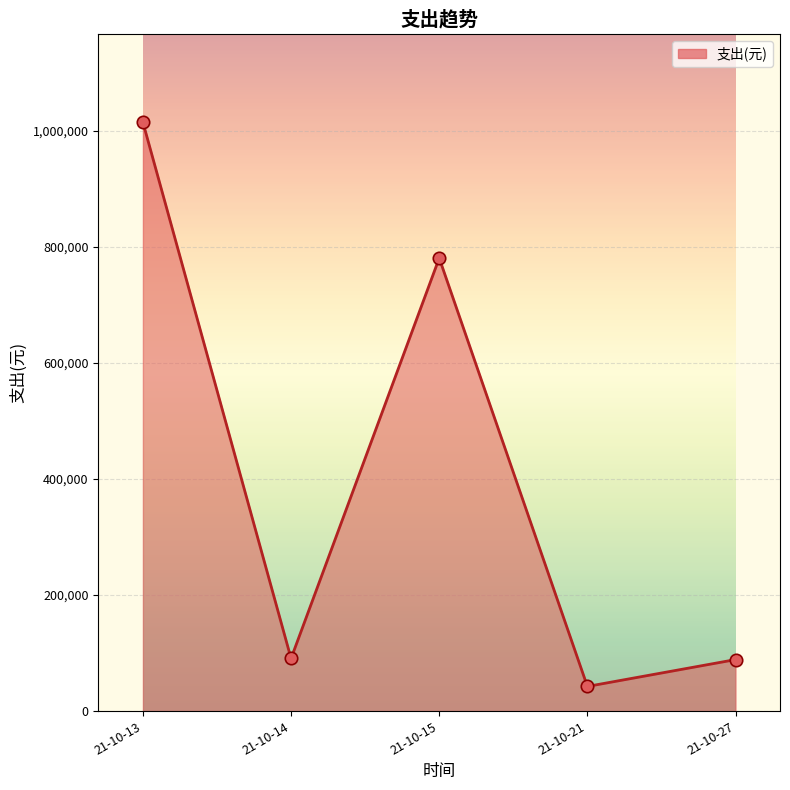

What is the change in value from 21-10-15 to 21-10-27?

-691714.4